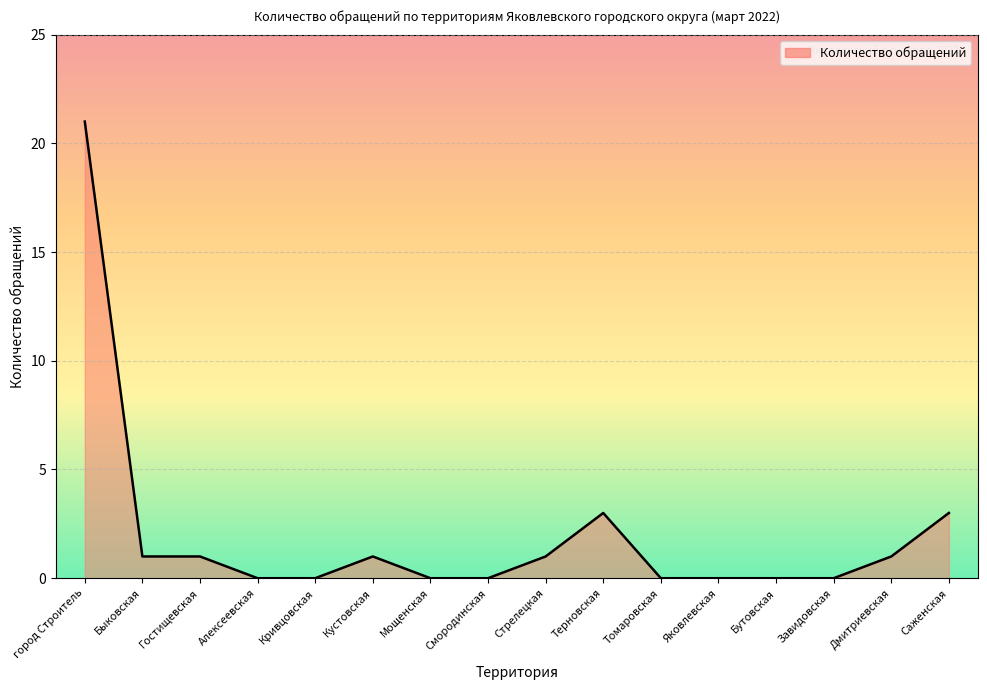

Reading left to right, transcribe all the data shown in this chart.

21	1	1	0	0	1	0	0	1	3	0	0	0	0	1	3